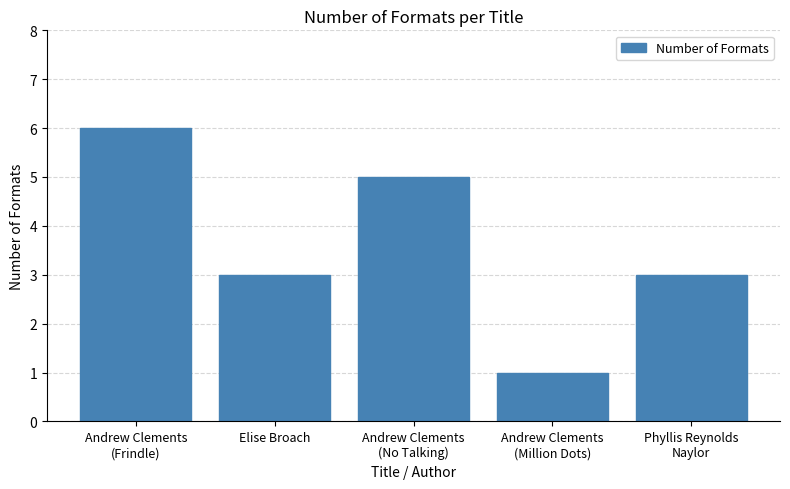

Approximately how many times larger is the value at Elise Broach compared to Phyllis Reynolds
Naylor?

1.0